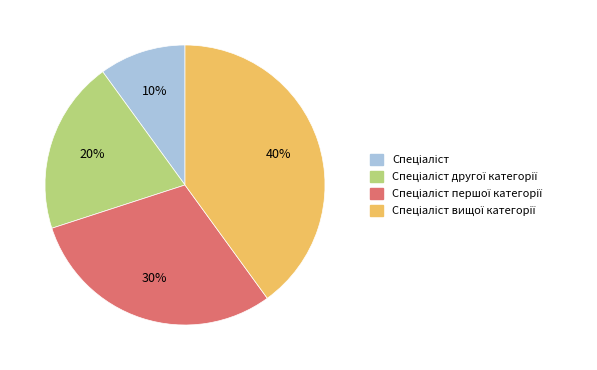

Is there any slice that represents more than half of the pie?

No